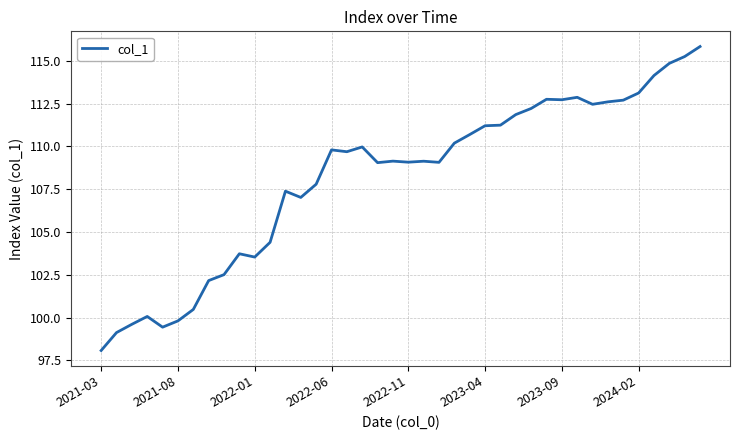

What is the greatest value displayed?

115.8